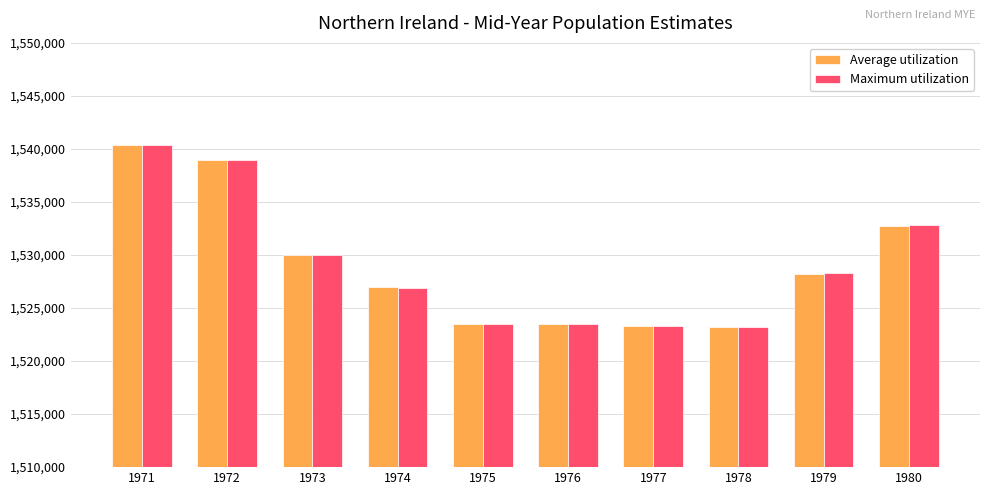

Is the value of Average utilization at 1976 greater than the value of Maximum utilization at 1979?

No